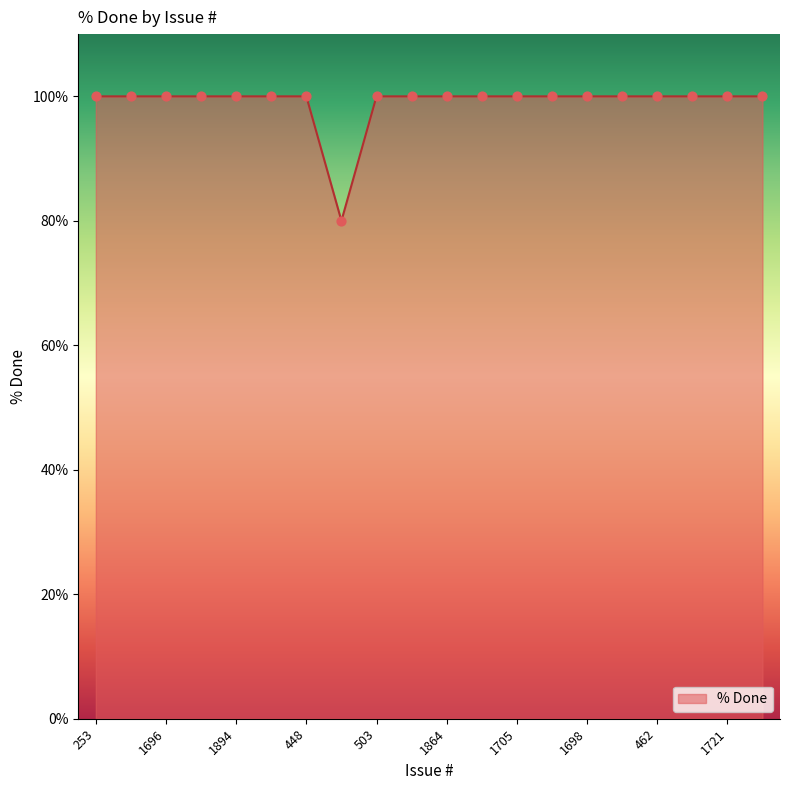

What is the smallest value displayed?

80